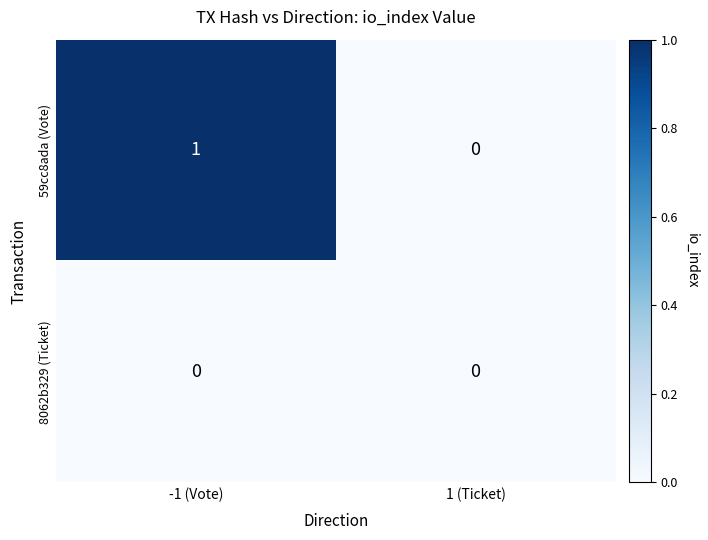

Is it true that 8062b329 (Ticket) equals 0 at 1 (Ticket)?

True